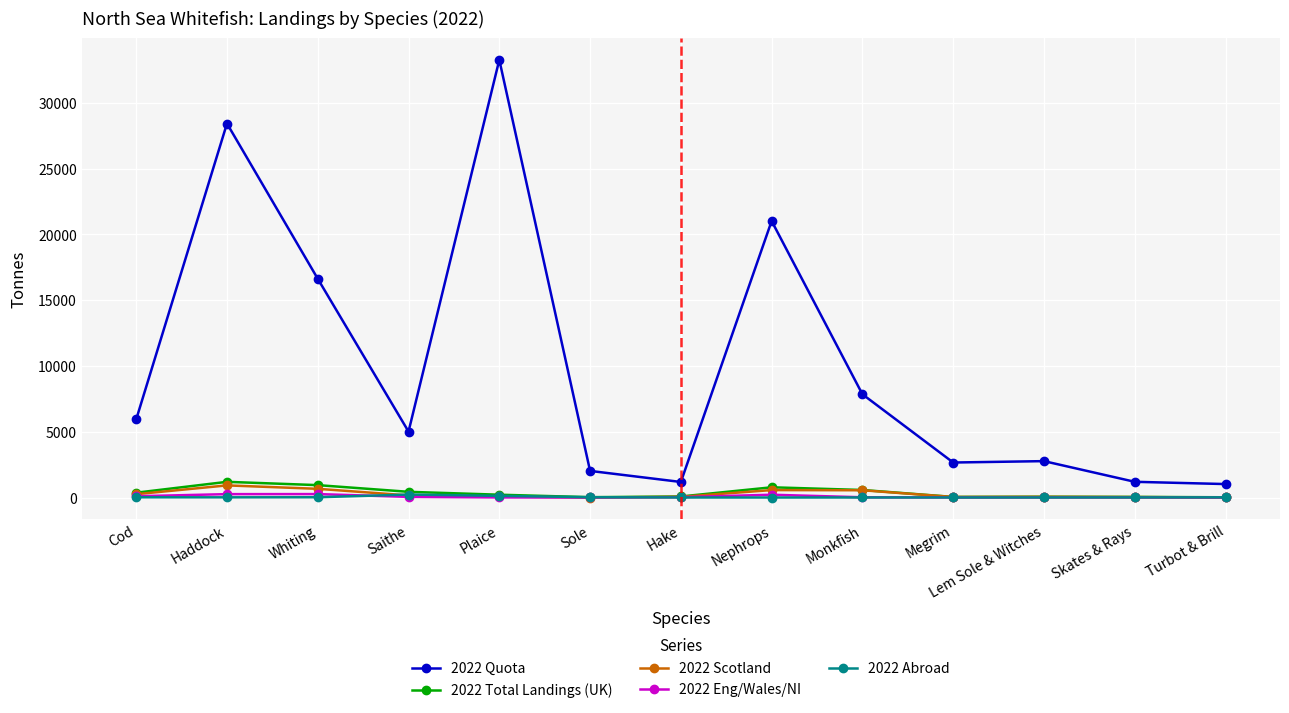

What is the difference between the highest and lowest values at Sole?

2022.0